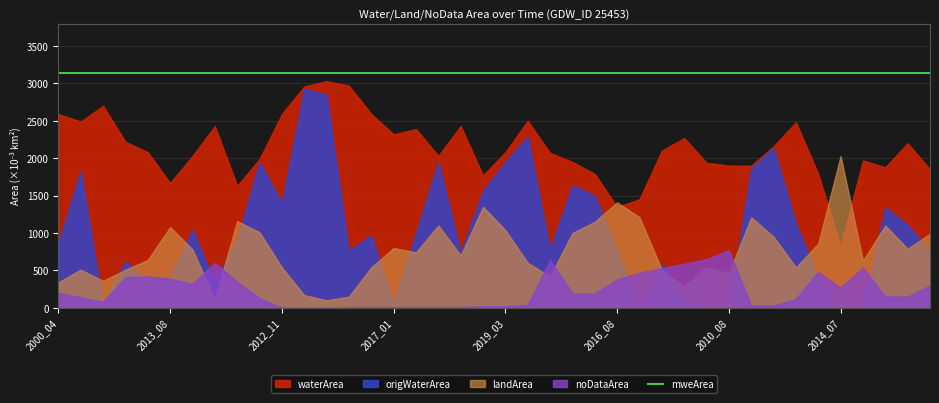

The noDataArea series shows 0.0 at 2021_03. True or false?

False